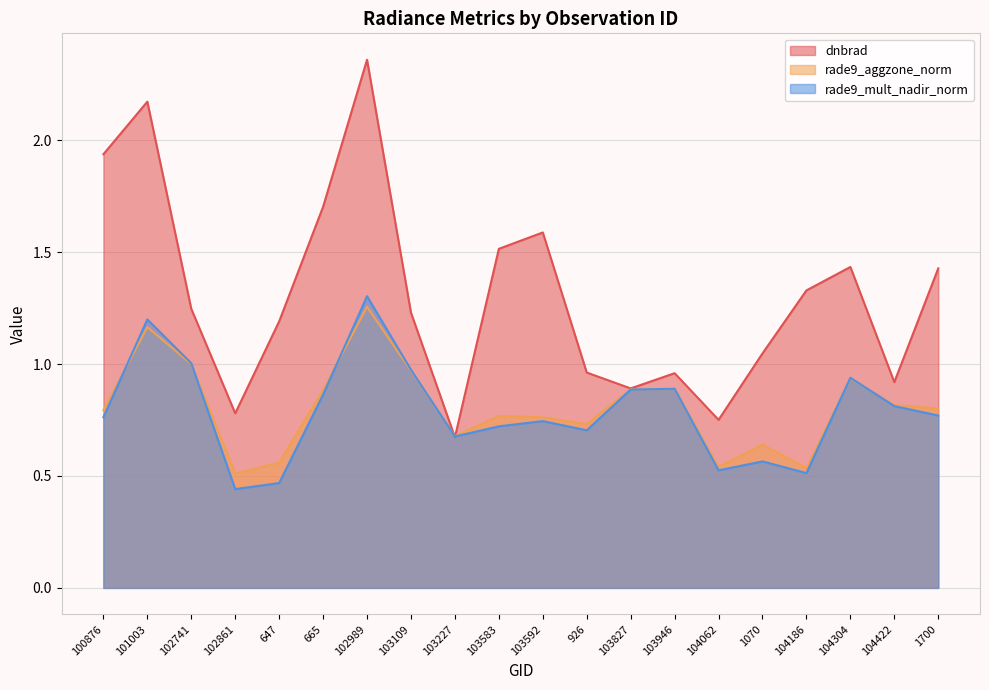

Which has a higher value, 926 or 104304?

104304